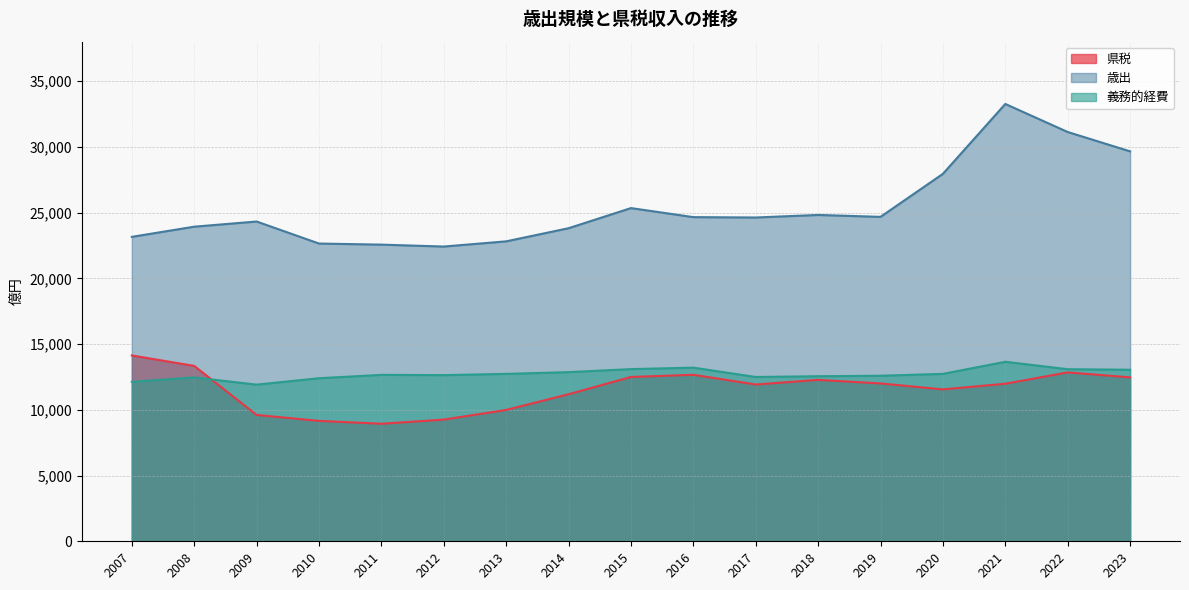

Reading right to left, transcribe all the data shown in this chart.

県税: 2023=12467	2022=12845	2021=11983	2020=11553	2019=12006	2018=12275	2017=11923	2016=12663	2015=12497	2014=11185	2013=9989	2012=9255	2011=8938	2010=9158	2009=9608	2008=13339	2007=14135
歳出: 2023=29657	2022=31129	2021=33263	2020=27948	2019=24676	2018=24820	2017=24627	2016=24655	2015=25342	2014=23812	2013=22813	2012=22418	2011=22563	2010=22646	2009=24321	2008=23928	2007=23155
義務的経費: 2023=13047	2022=13088	2021=13654	2020=12734	2019=12590	2018=12554	2017=12497	2016=13207	2015=13096	2014=12865	2013=12732	2012=12637	2011=12658	2010=12402	2009=11914	2008=12464	2007=12131